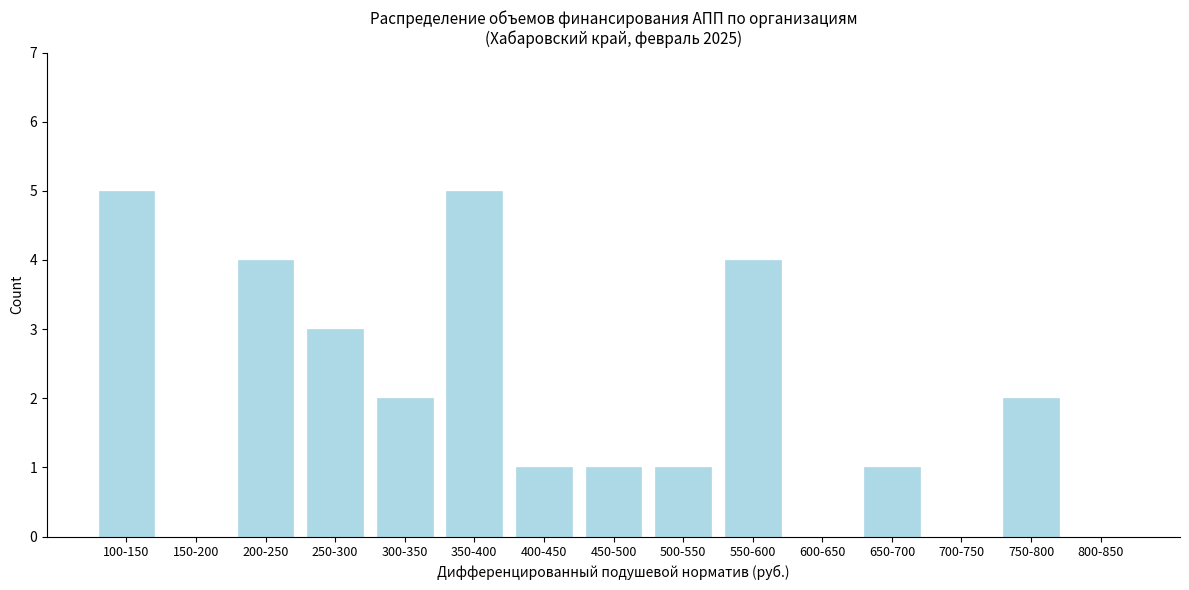

Reading left to right, list all the values displayed in this chart.

100-150=5	150-200=0	200-250=4	250-300=3	300-350=2	350-400=5	400-450=1	450-500=1	500-550=1	550-600=4	600-650=0	650-700=1	700-750=0	750-800=2	800-850=0